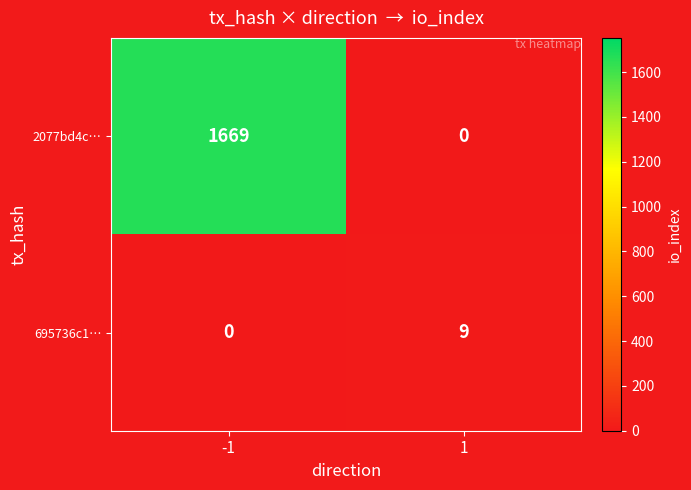

At 1, list the series in order from largest to smallest.

695736c1…, 2077bd4c…